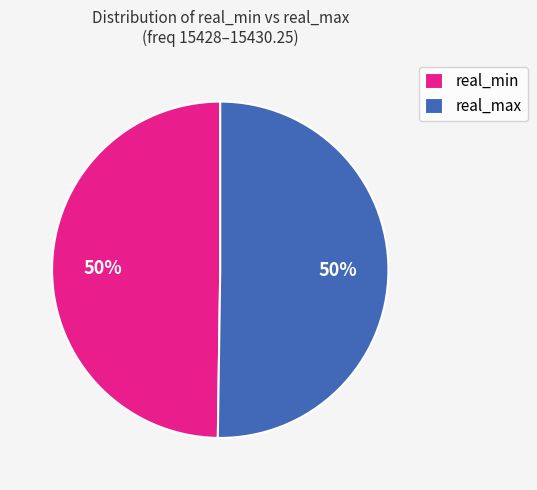

What is the ratio of the value at real_min to the value at real_max?

1.0